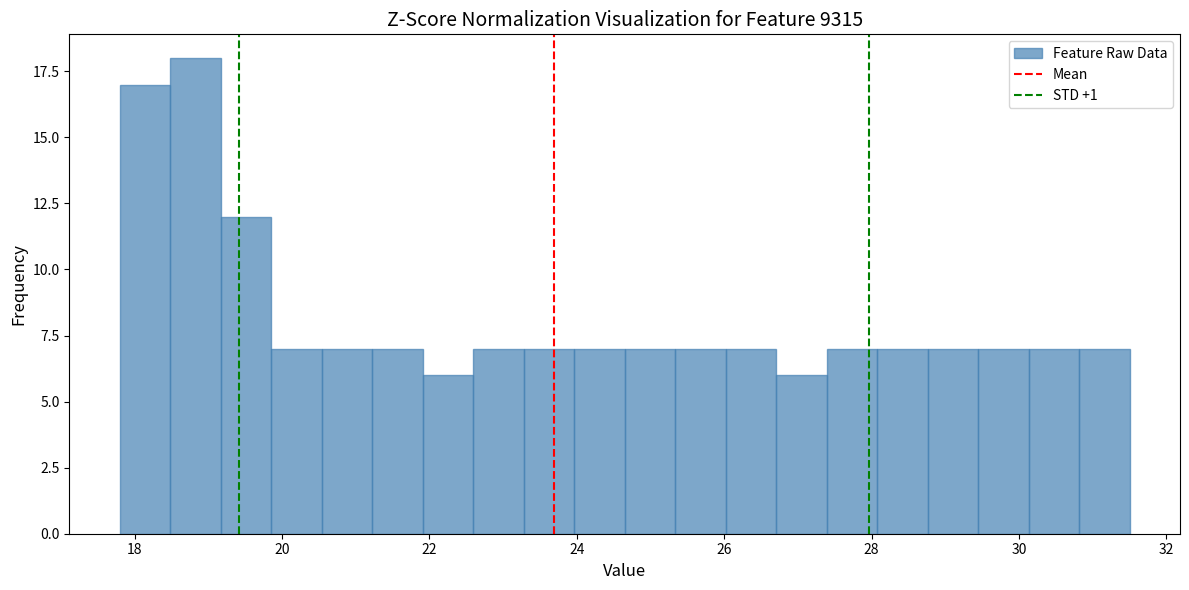

Around what value on the x-axis is the tallest bar? Give the approximate position of its centre, as read against the axis.

18.8